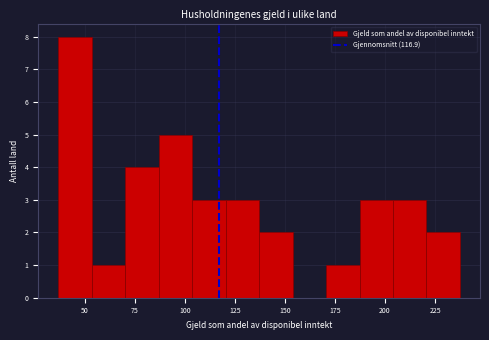

Around what value on the x-axis is the tallest bar? Give the approximate position of its centre, as read against the axis.

45